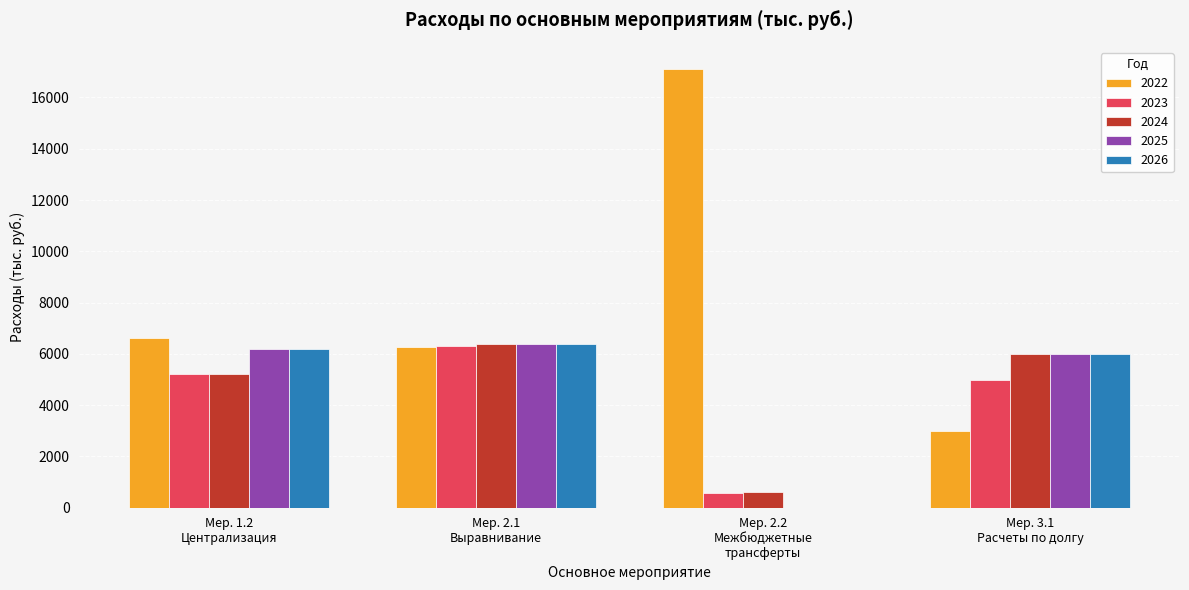

At which label is 2026 closest to 3201?

Мер. 3.1
Расчеты по долгу